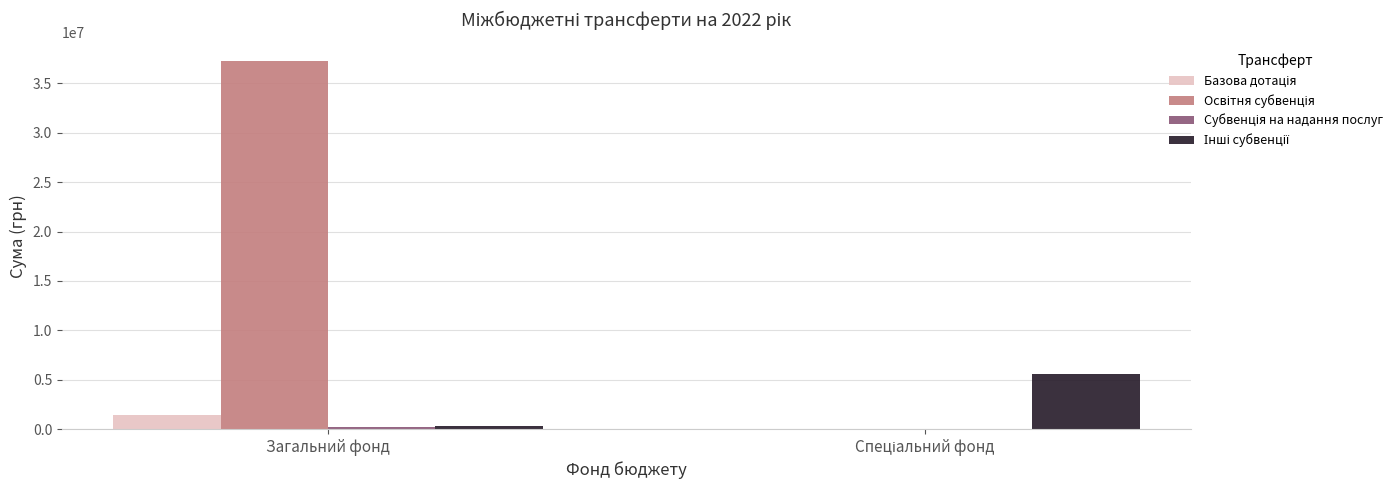

What is the maximum value shown in the chart?

37254700